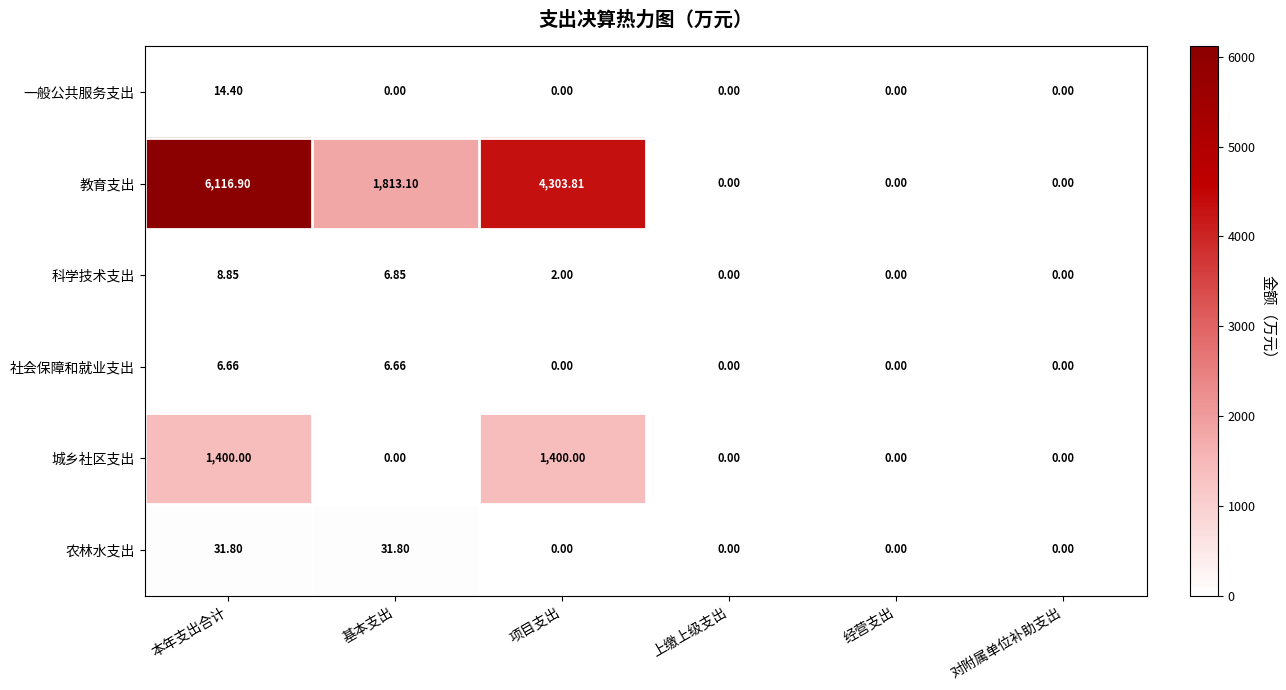

List the series in order of their peak value, lowest first.

社会保障和就业支出, 科学技术支出, 一般公共服务支出, 农林水支出, 城乡社区支出, 教育支出